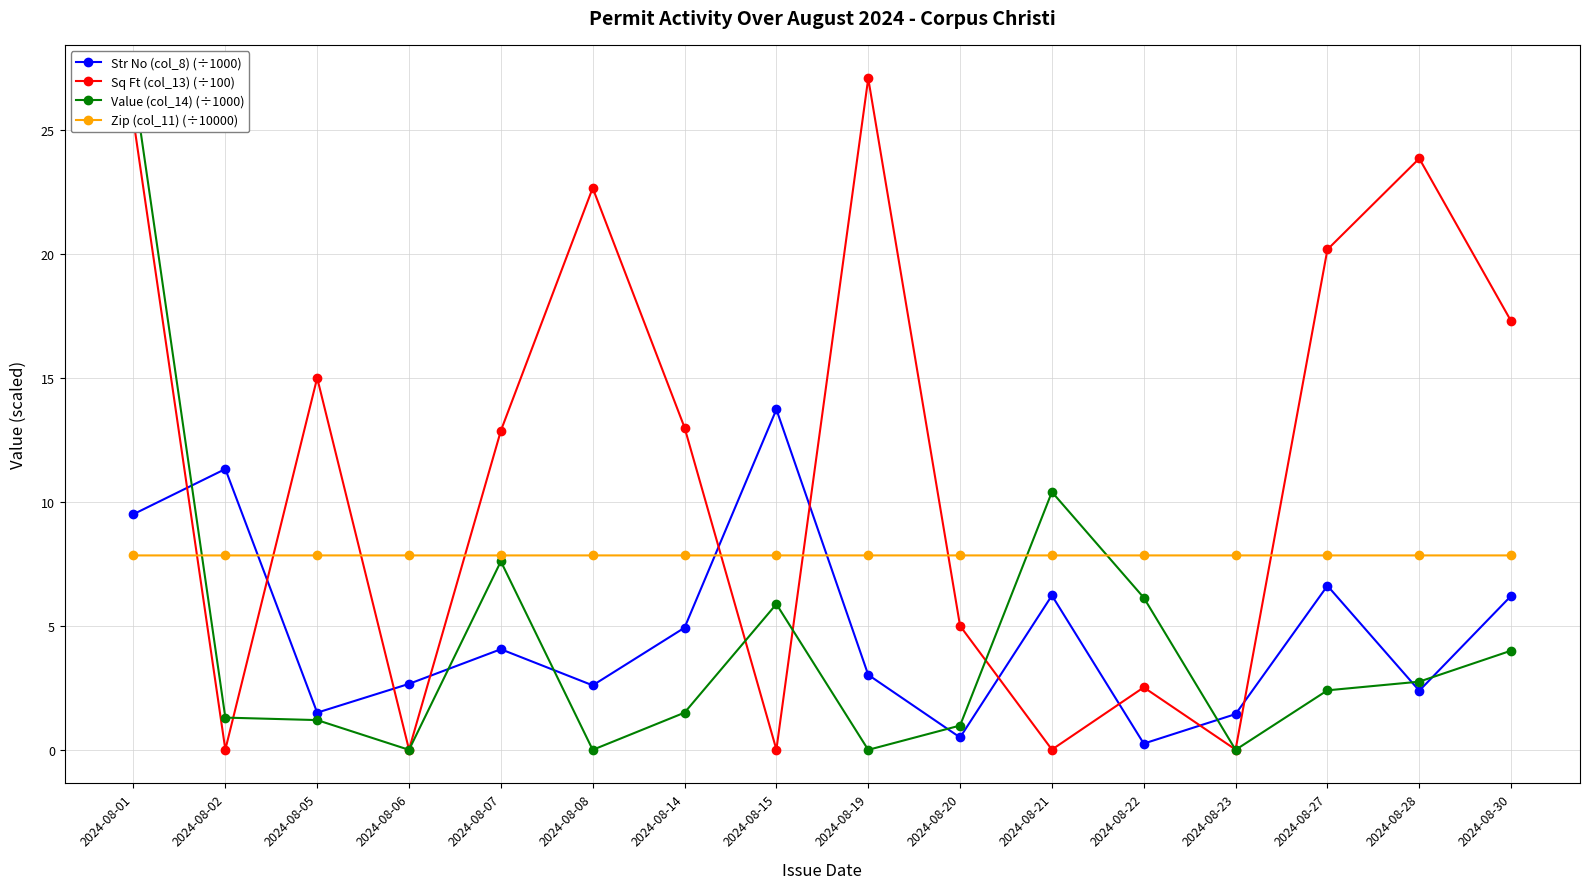

What is the value of the Value (col_14) (÷1000) point at the 3rd from the left?

1.2